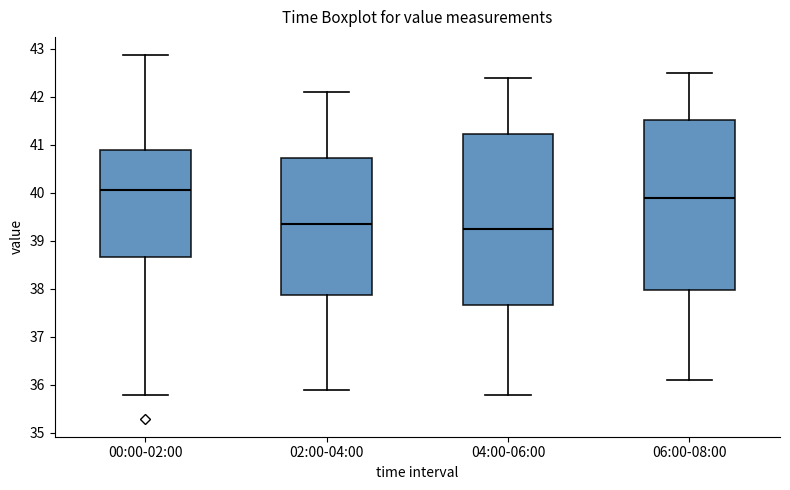

Reading left to right, read every box against the y-axis: the position of its median line, the range the box covers, and the ends of its whiskers. The values are not printed on the chart, so give them approximately, as read against the axis.

00:00-02:00: median 40.1, box 38.7 to 40.9, whiskers 35.8 to 42.9
02:00-04:00: median 39.4, box 37.9 to 40.7, whiskers 35.9 to 42.1
04:00-06:00: median 39.3, box 37.7 to 41.2, whiskers 35.8 to 42.4
06:00-08:00: median 39.9, box 38.0 to 41.5, whiskers 36.1 to 42.5